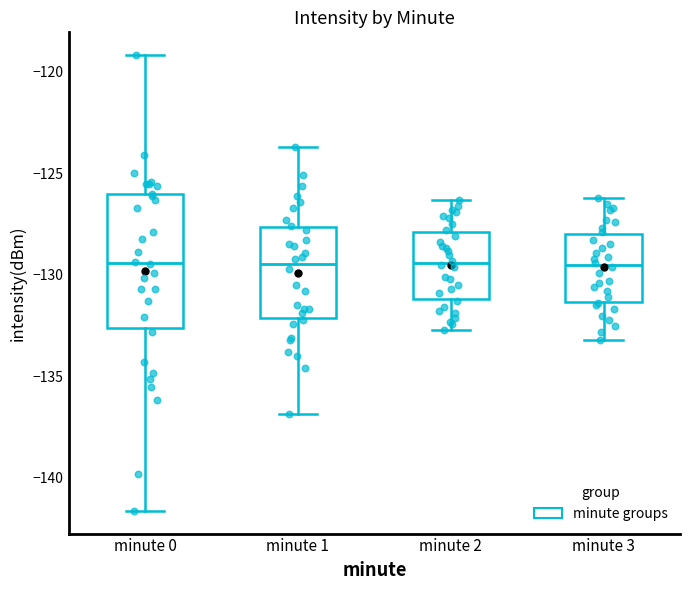

Where is the lower edge of the box for minute 1 on the y-axis? The values are not printed on the chart, so give them approximately, as read against the axis.

-132.0